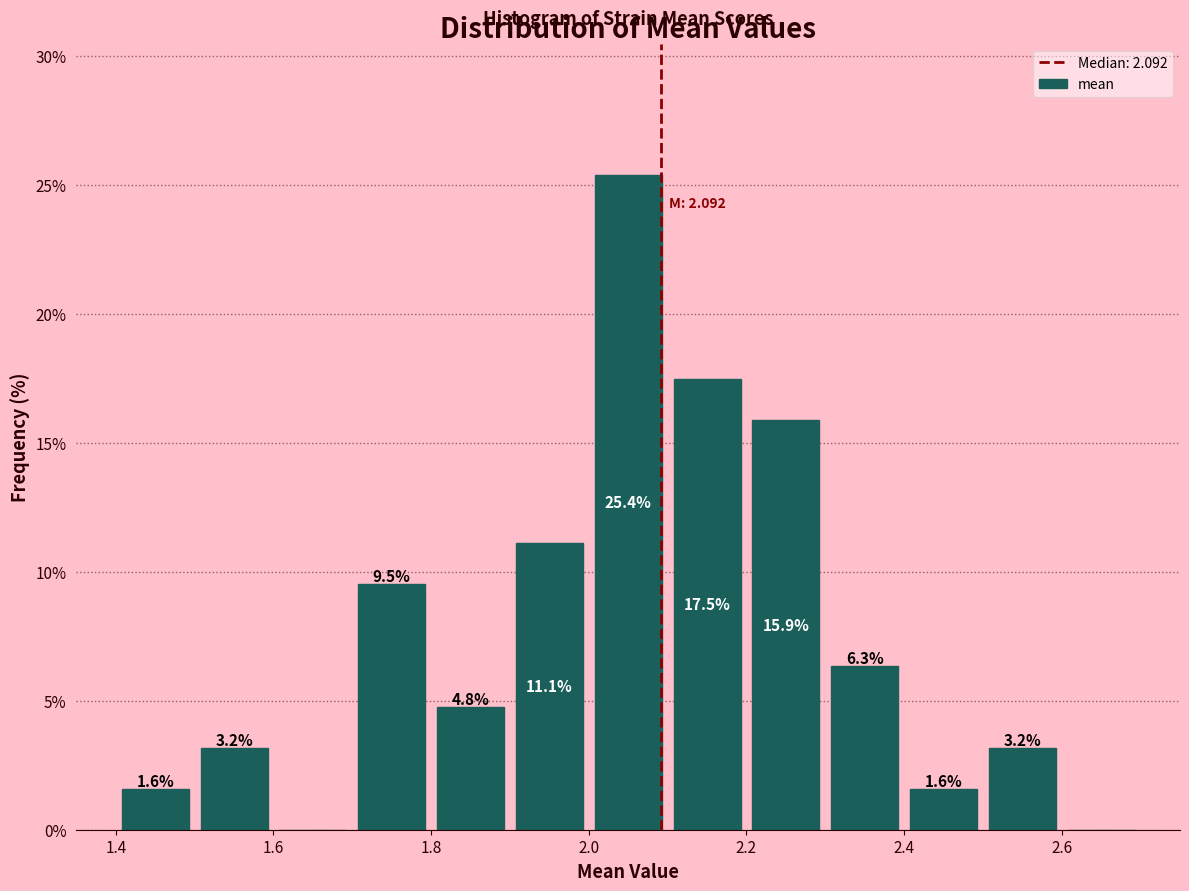

Which range on the x-axis has the tallest bar?

2.0 to 2.1